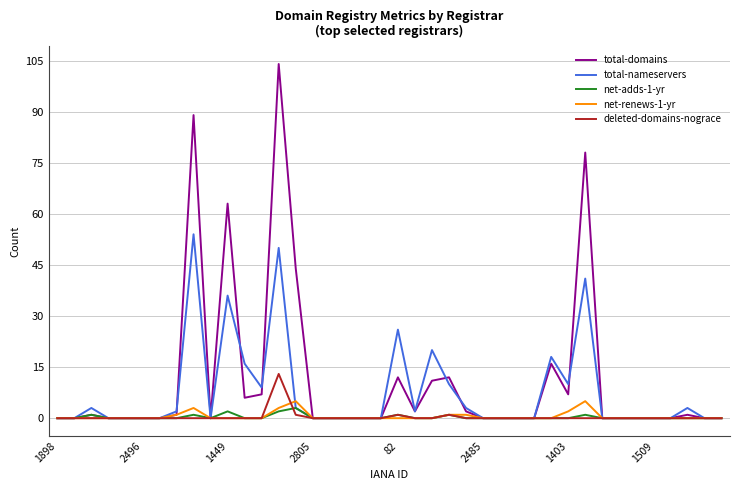

What is the maximum value for total-nameservers?

54